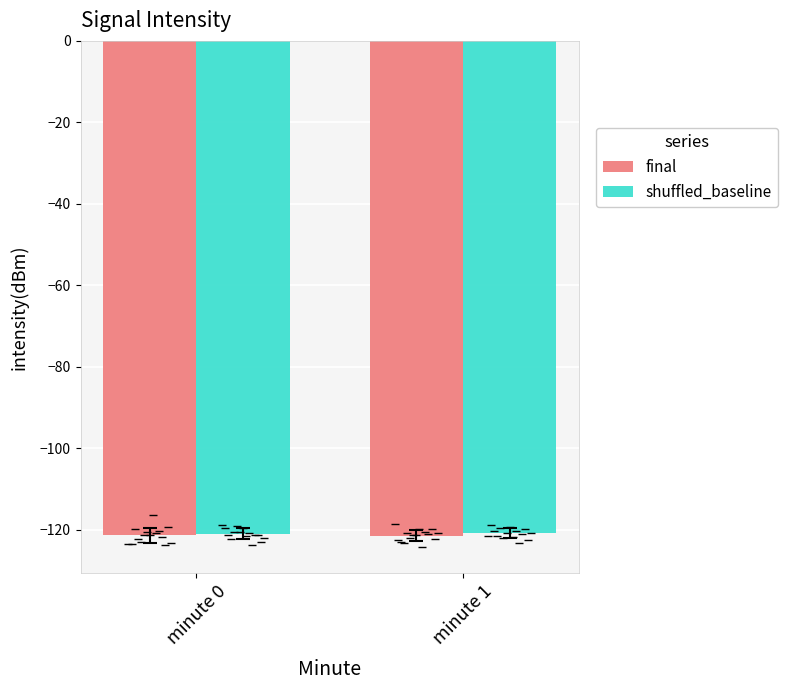

What is the value of the shuffled_baseline bar at the 1st from the left?

-121.0